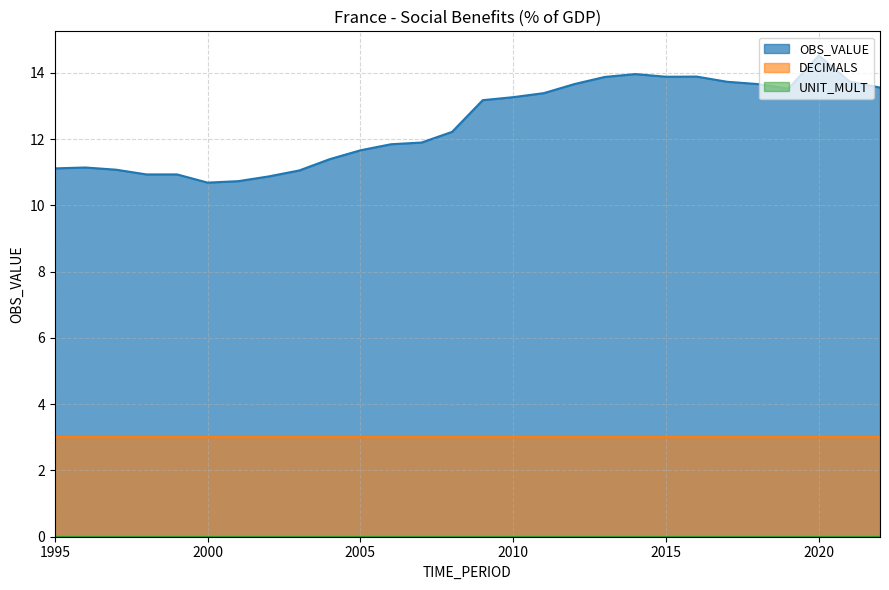

The value of UNIT_MULT at 2010 is 0.0. True or false?

True